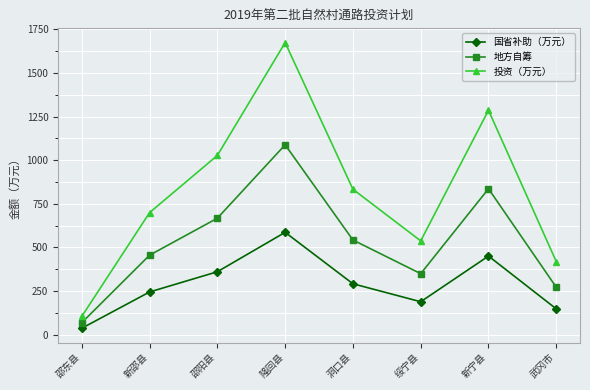

What is the sum of the 投资（万元） values at 洞口县 and 新邵县?

1532